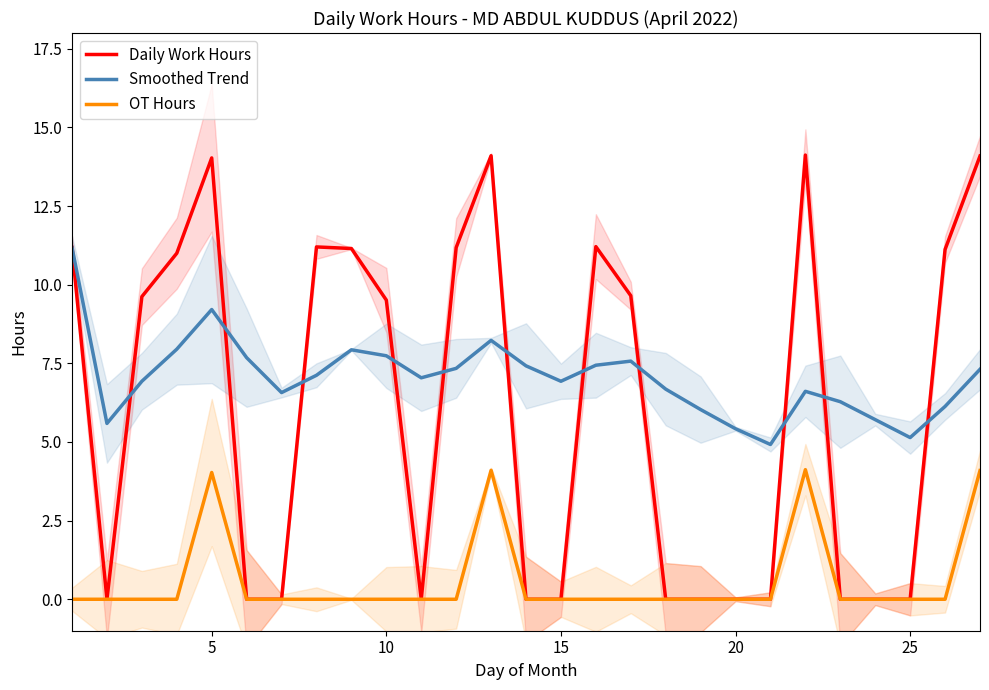

True or false: Smoothed Trend and OT Hours intersect in this chart.

False